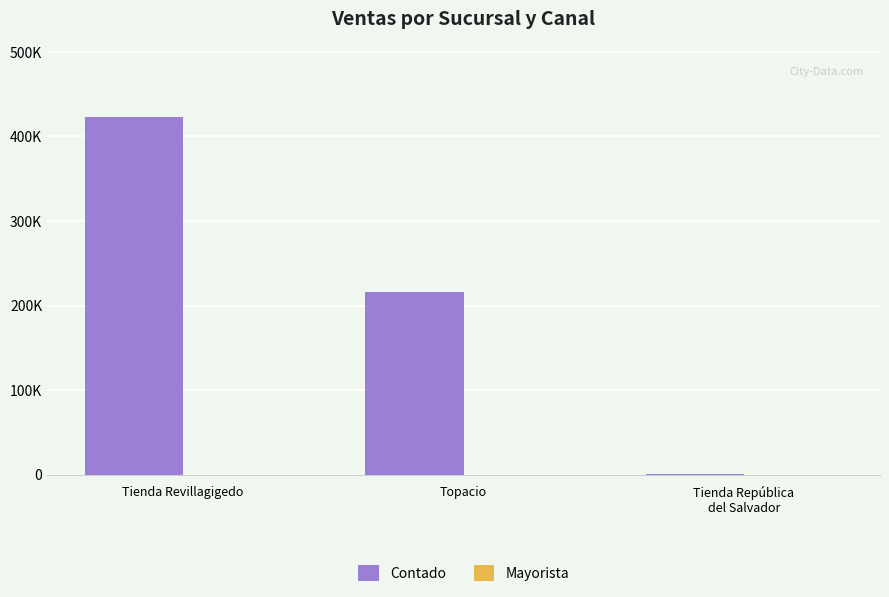

At which label is Mayorista closest to 49?

Topacio